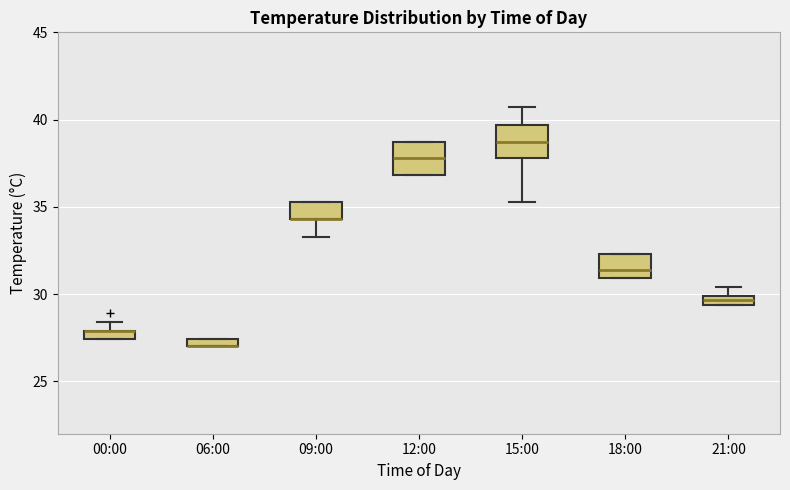

Where is the upper edge of the box for 18:00 on the y-axis? The values are not printed on the chart, so give them approximately, as read against the axis.

32.5